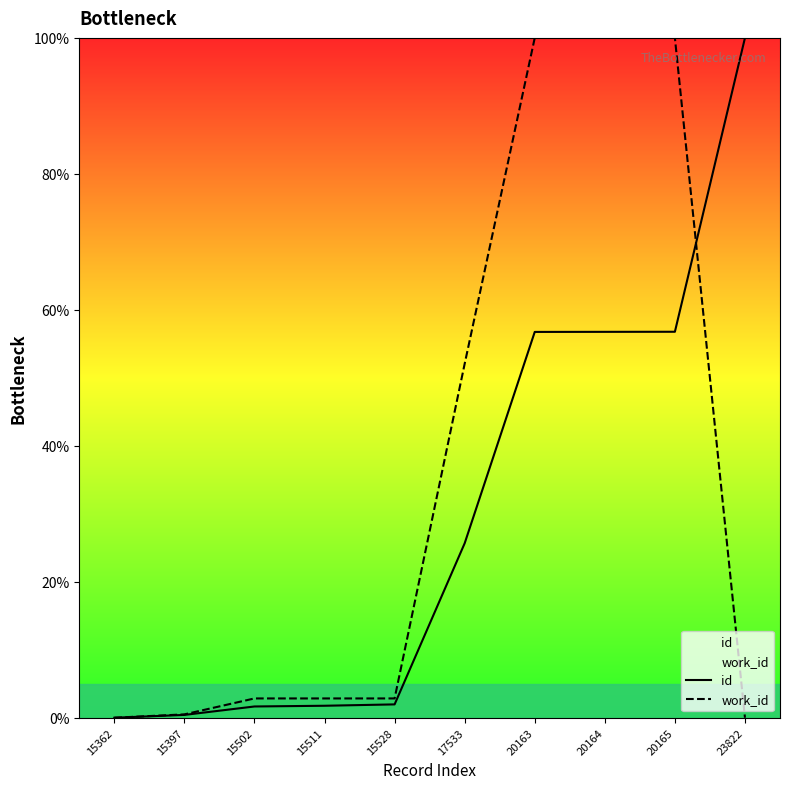

How many lines are shown in the chart?

2